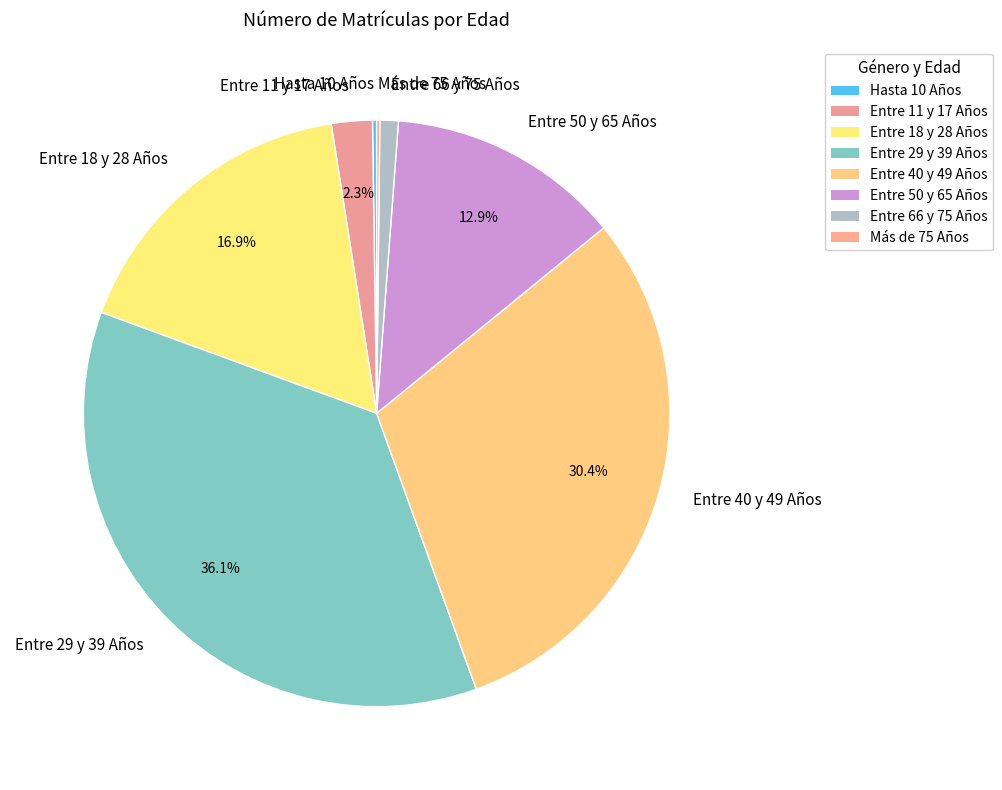

Does Entre 50 y 65 Años account for over 50% of the chart?

No